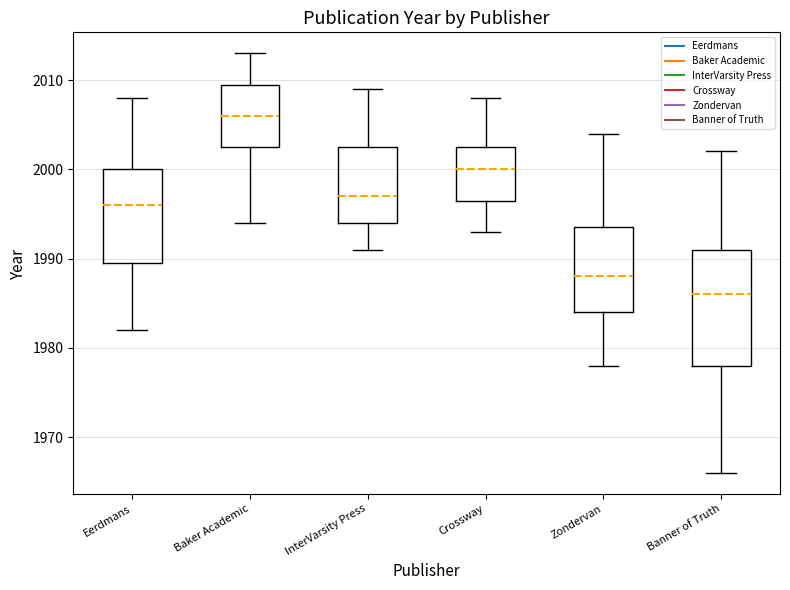

Reading left to right, read every box against the y-axis: the position of its median line, the range the box covers, and the ends of its whiskers. The values are not printed on the chart, so give them approximately, as read against the axis.

Eerdmans: median 1996, box 1990 to 2000, whiskers 1982 to 2008
Baker Academic: median 2006, box 2003 to 2010, whiskers 1994 to 2013
InterVarsity Press: median 1997, box 1994 to 2003, whiskers 1991 to 2009
Crossway: median 2000, box 1997 to 2003, whiskers 1993 to 2008
Zondervan: median 1988, box 1984 to 1994, whiskers 1978 to 2004
Banner of Truth: median 1986, box 1978 to 1991, whiskers 1966 to 2002